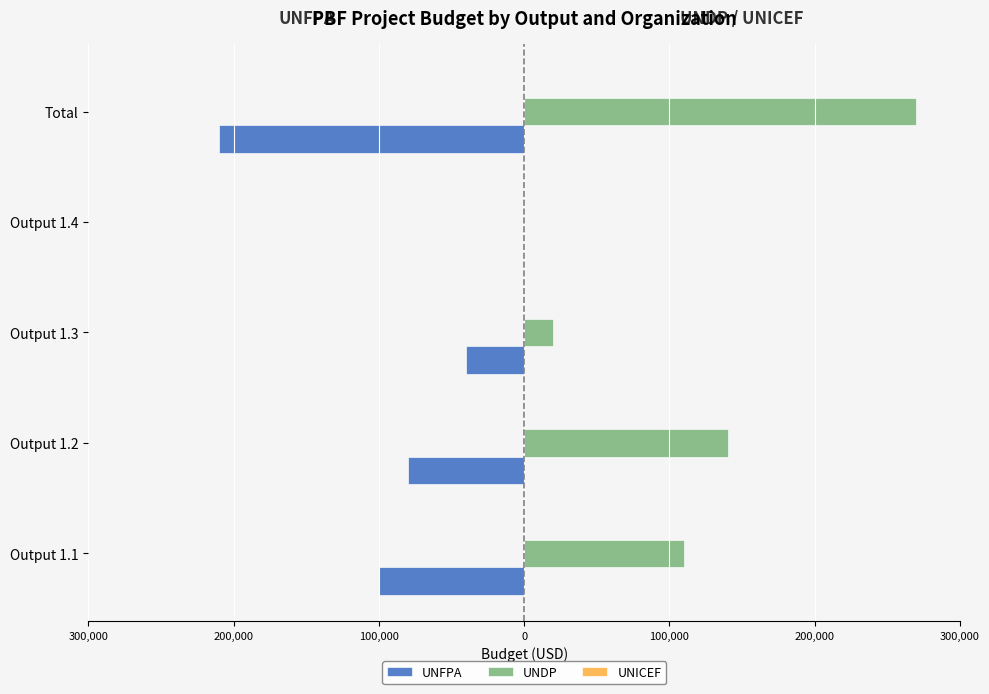

How many bars are there in each group?

3